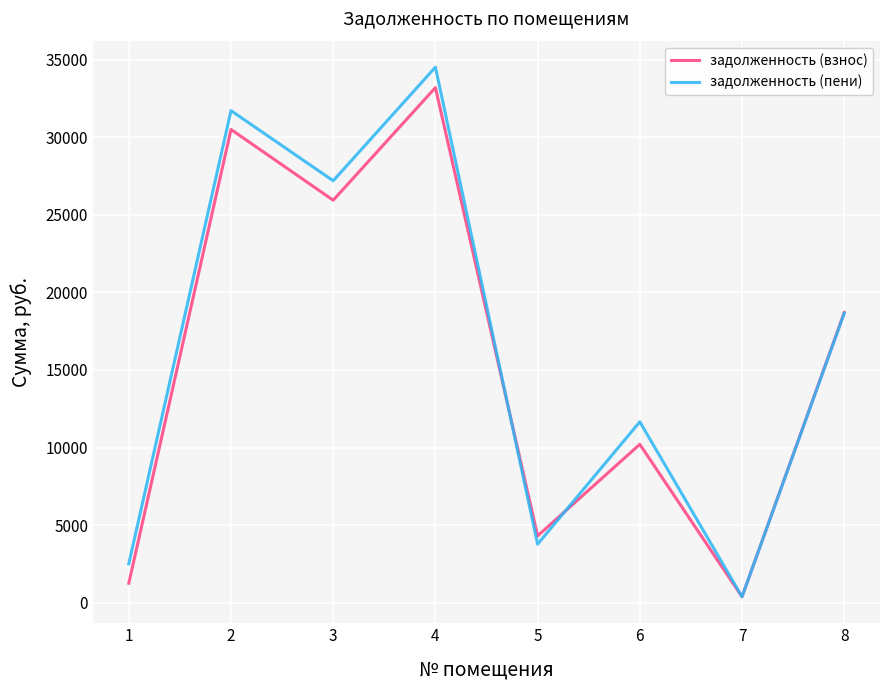

What is the minimum value shown in the chart?

380.5